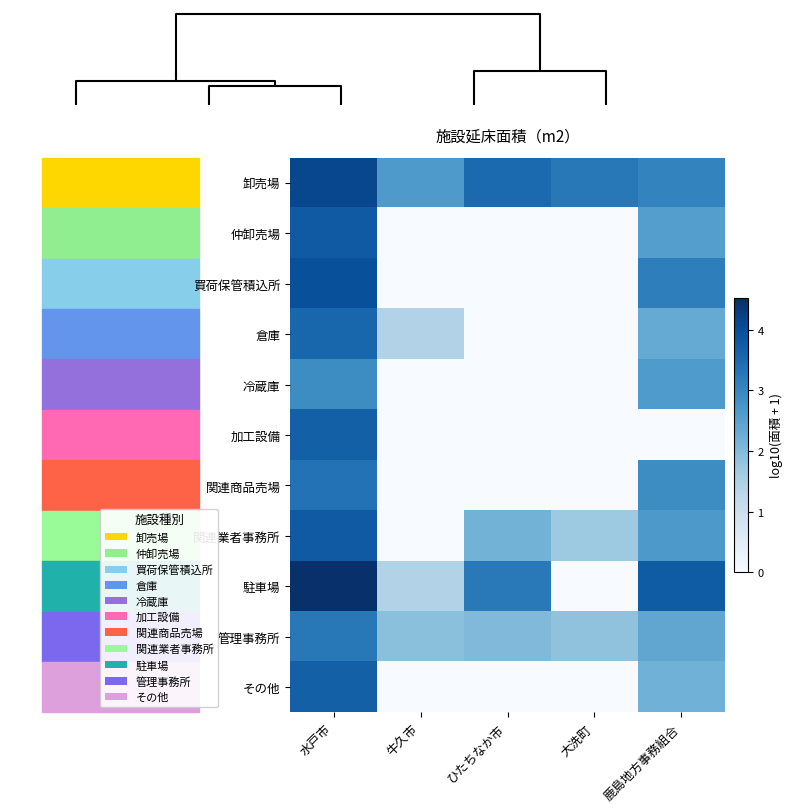

At 鹿島地方事務組合, list the series in order from largest to smallest.

駐車場, 買荷保管積込所, 卸売場, 関連商品売場, 関連業者事務所, 冷蔵庫, 仲卸売場, 管理事務所, 倉庫, その他, 加工設備